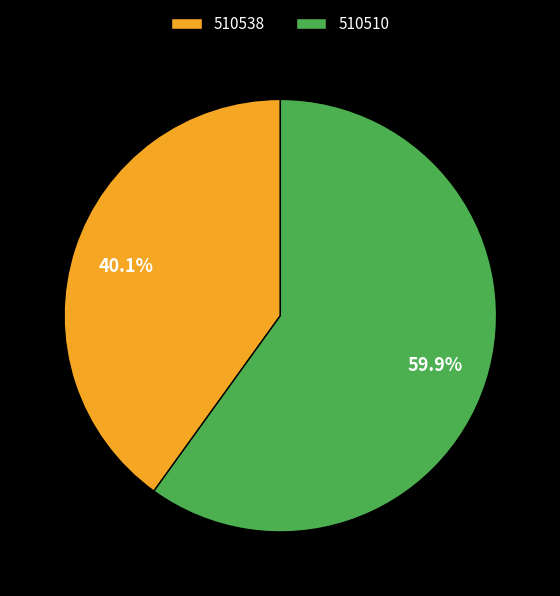

What portion of the pie excludes 510538?

59.9%